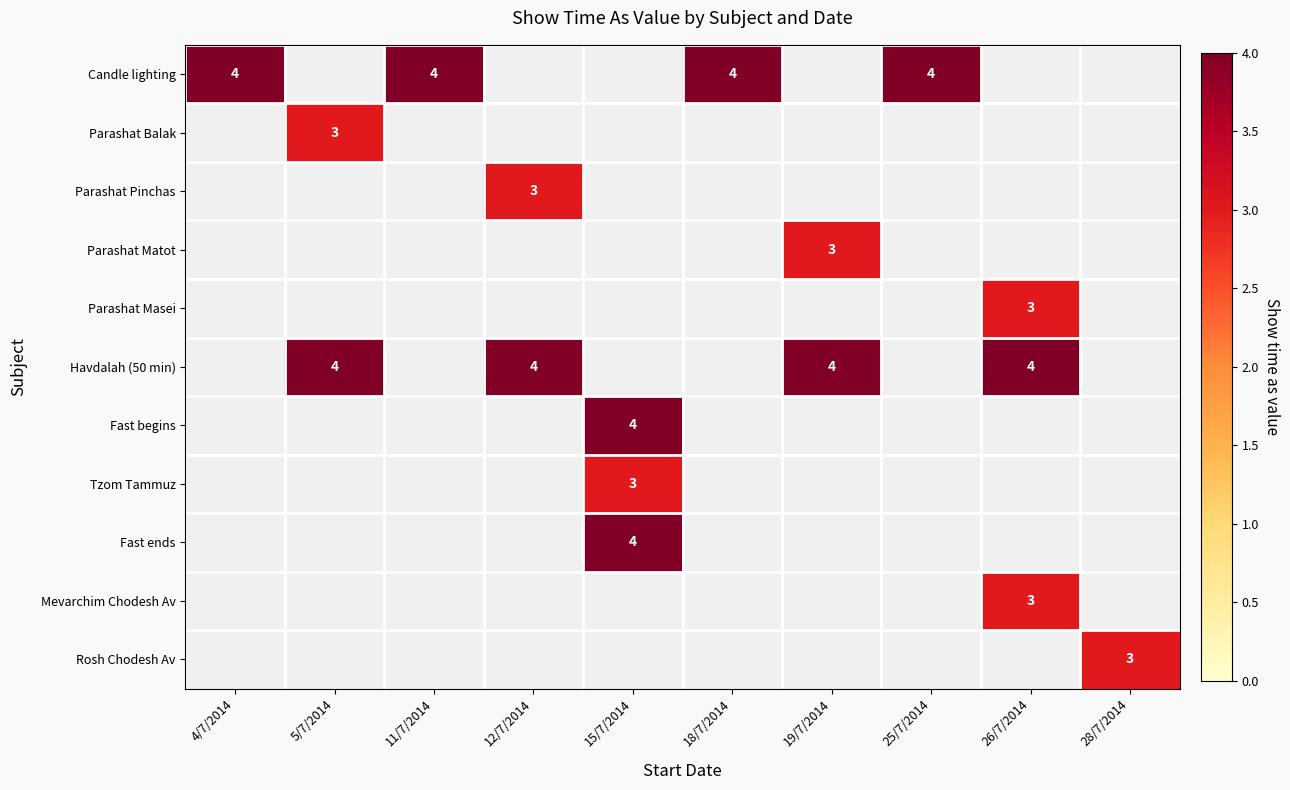

True or false: Havdalah (50 min) has a value of 7 at 26/7/2014.

False